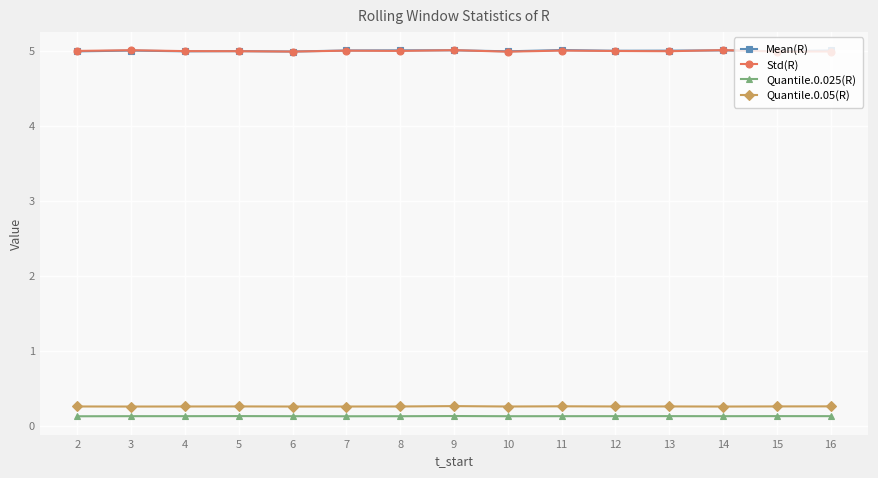

At how many categories does at least one series exceed 3?

15